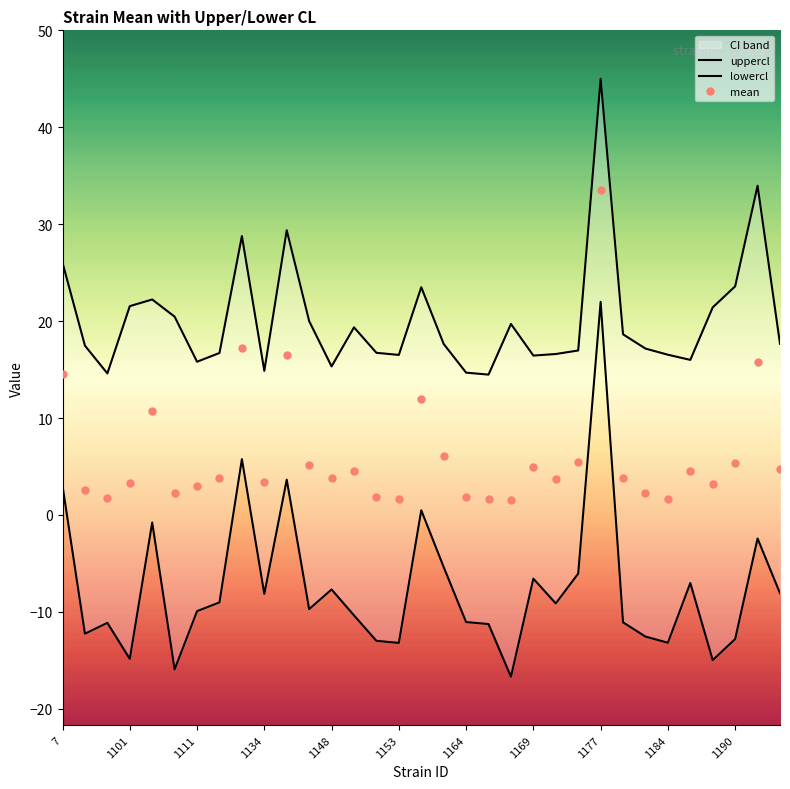

True or false: uppercl and mean intersect in this chart.

False